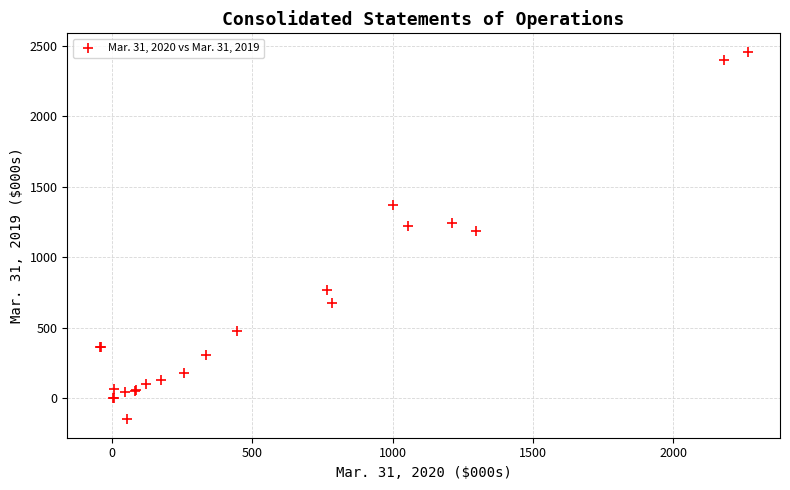

What Y value in the scatter plot is closest to 1153?

1185